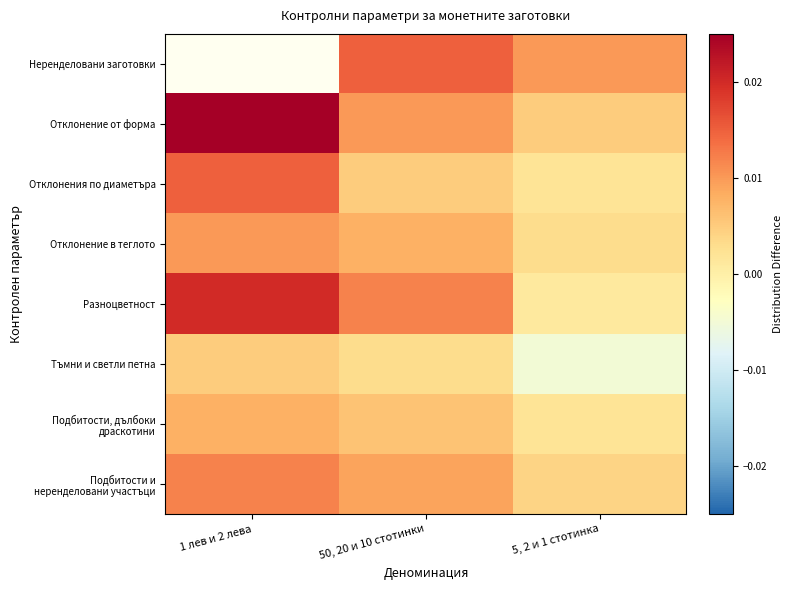

Between 50, 20 и 10 стотинки and 5, 2 и 1 стотинка, which is larger?

50, 20 и 10 стотинки